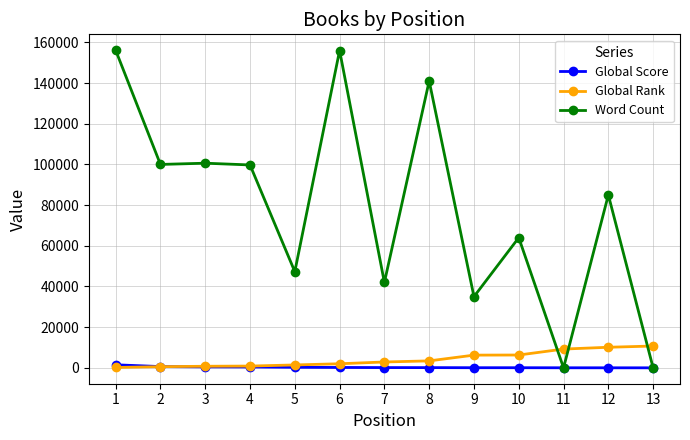

What is the greatest value displayed?

156154